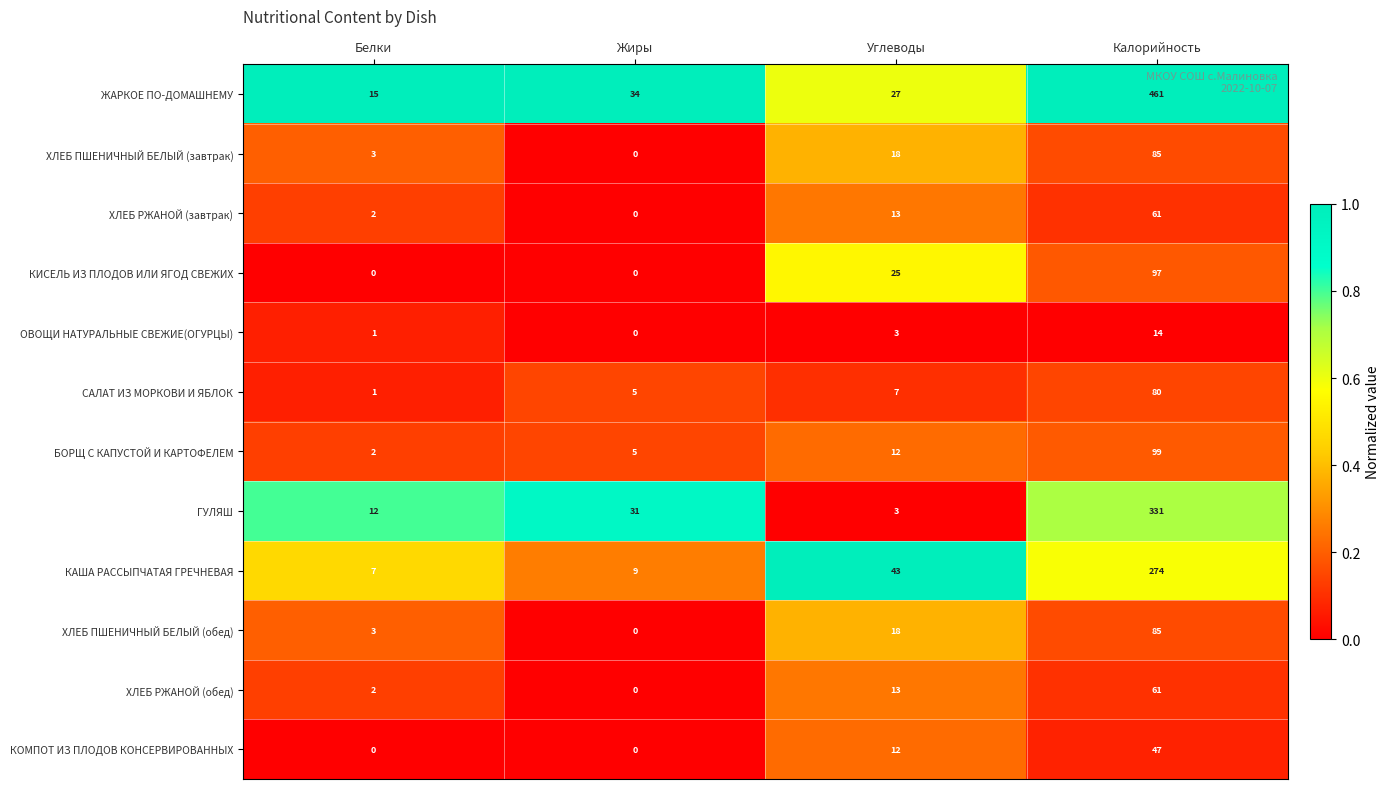

What is the sum of all ГУЛЯШ values?

377